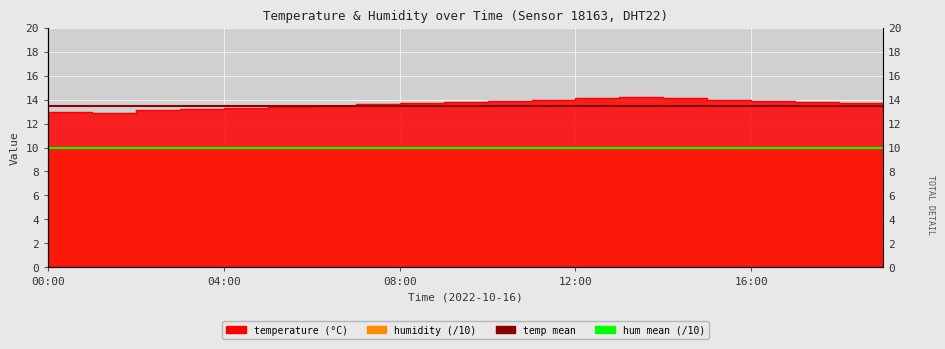

What is the maximum value for temp mean (13.5)?

13.5